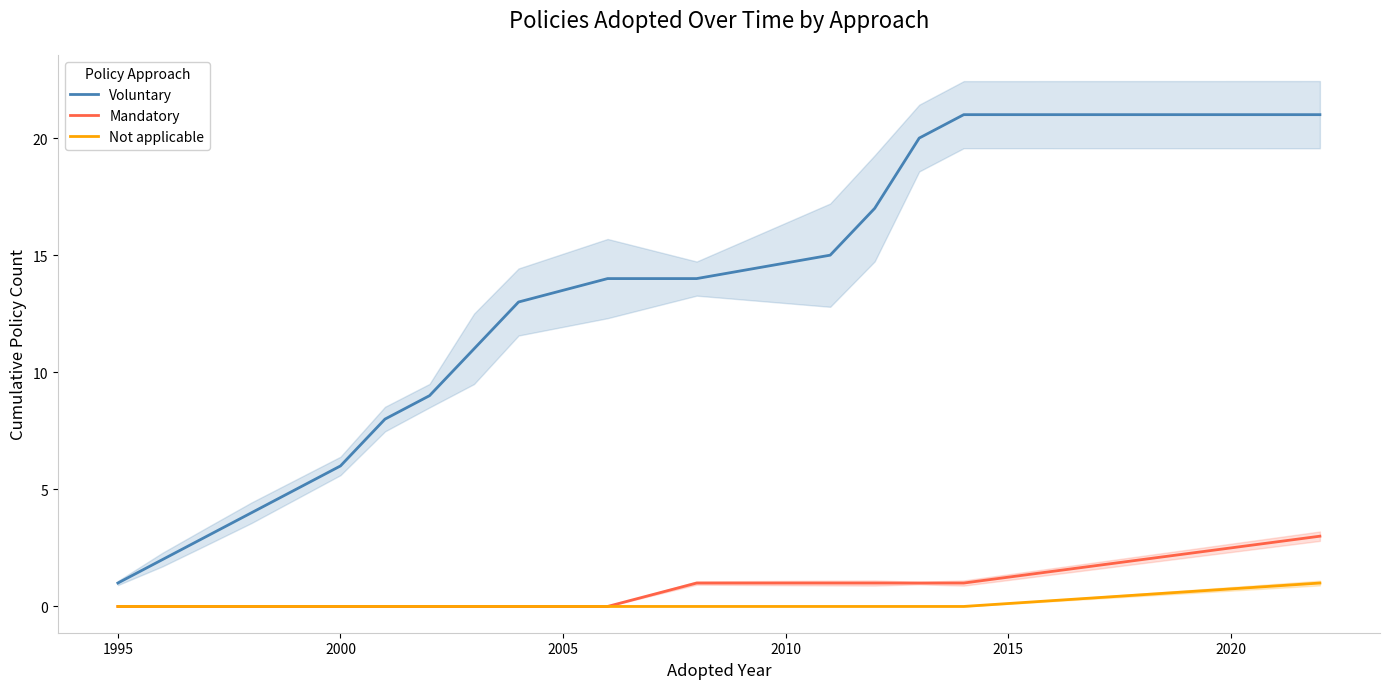

True or false: Voluntary and Mandatory intersect in this chart.

False